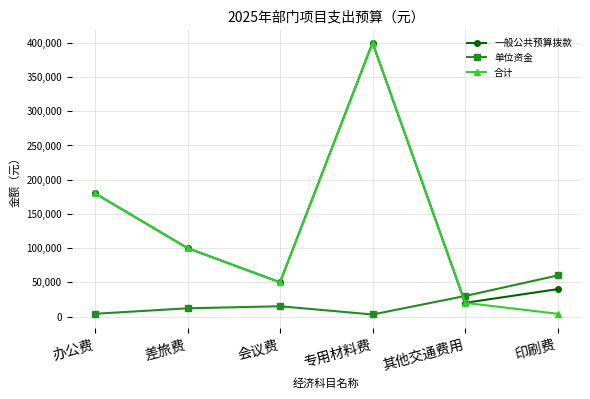

What is the difference between the maximum and minimum values in the 一般公共预算拨款 series?

380000